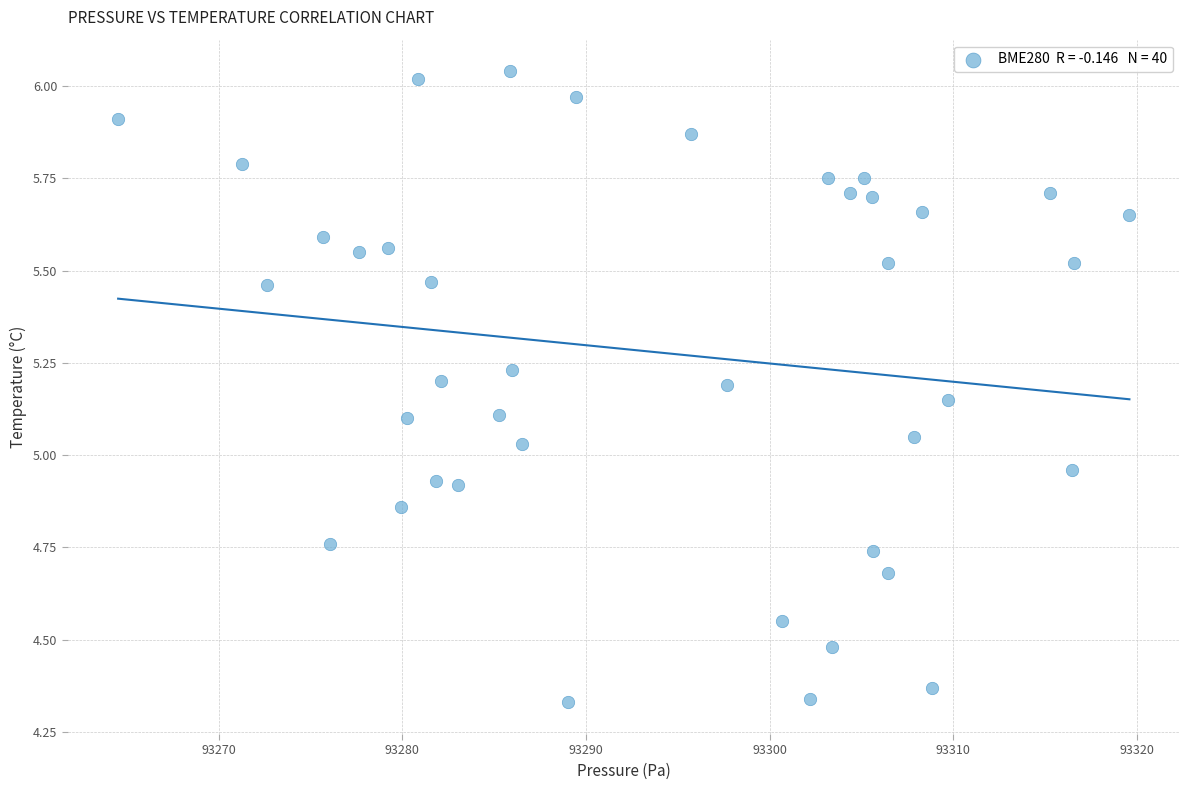

What is the range of Y values (max minus min)?

1.7